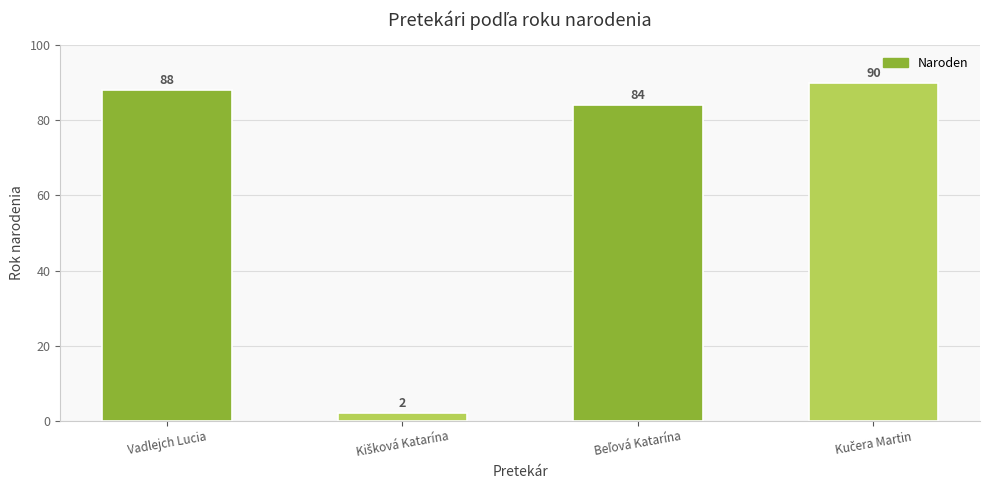

What is the maximum value shown in the chart?

90